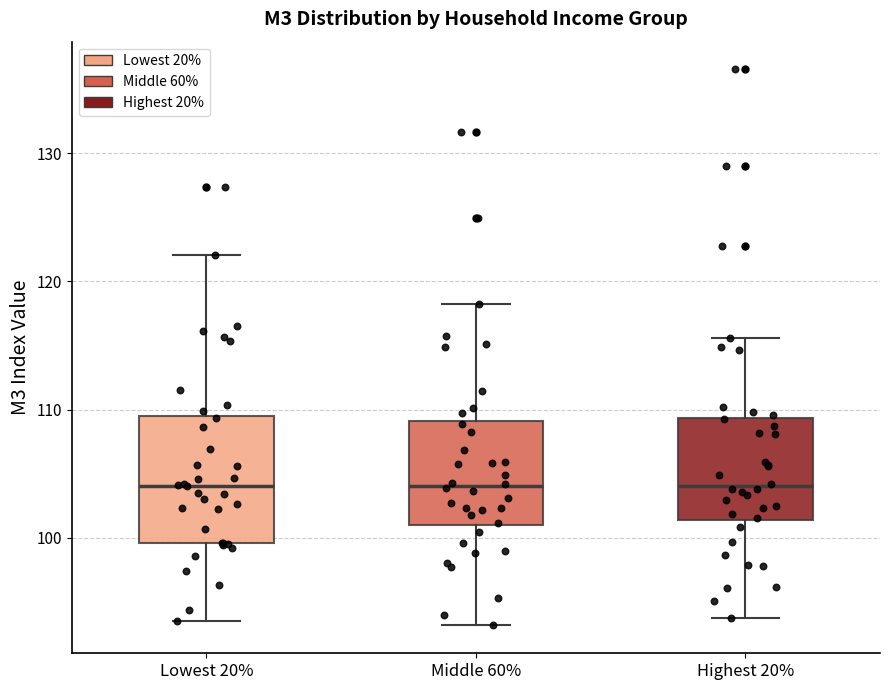

Comparing the boxes themselves (not the whiskers), which one is the tallest?

Lowest 20%